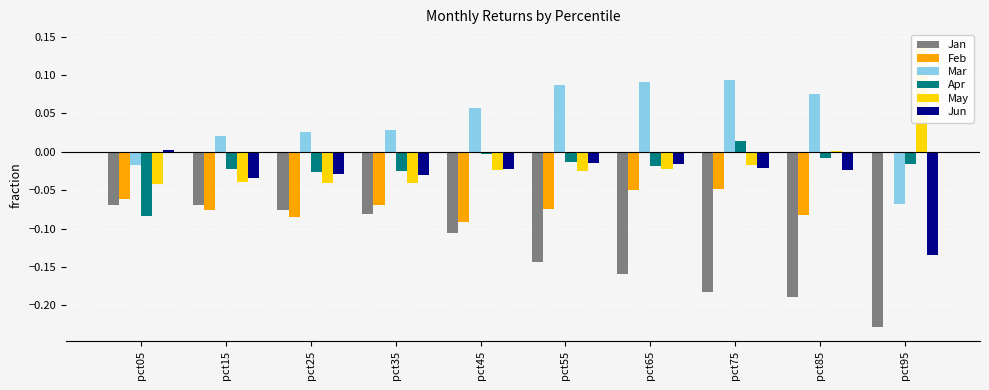

How many values in Jun are above zero?

1